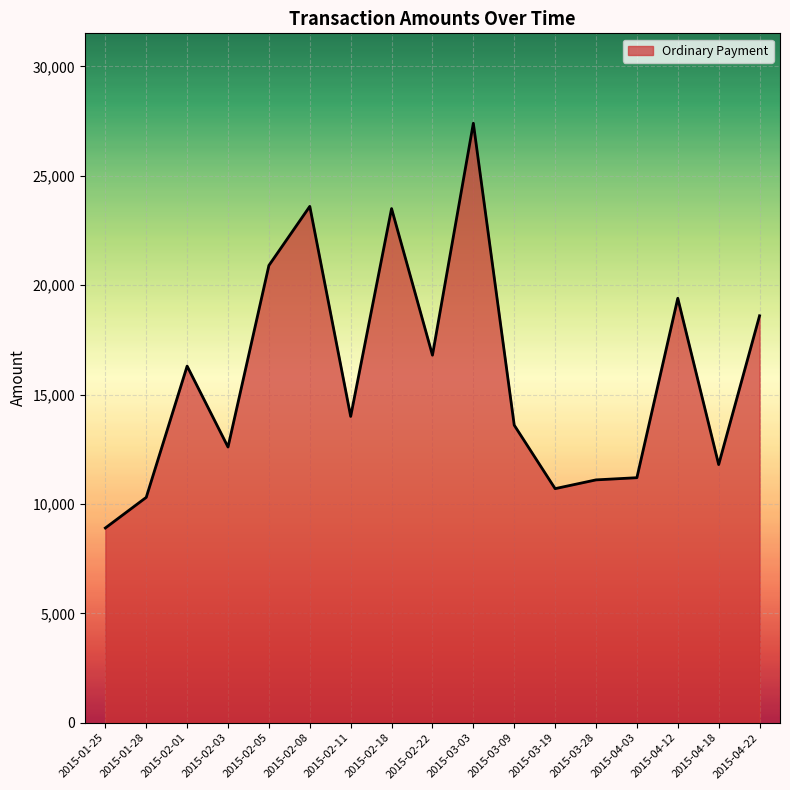

What is the sum of the values at 2015-02-18 and 2015-02-11?

37499